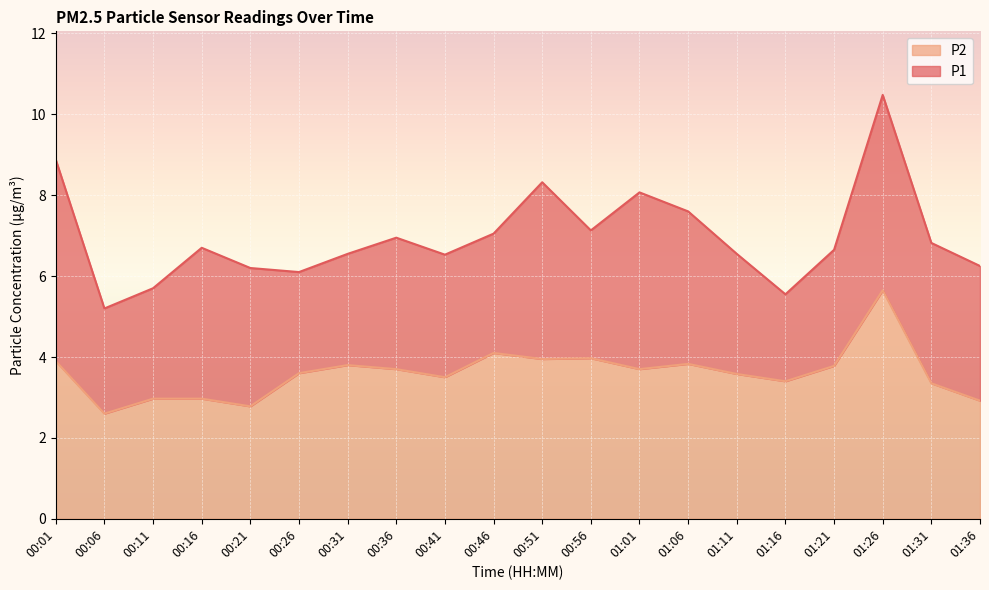

The P2 series shows 3.7 at 01:01. True or false?

True